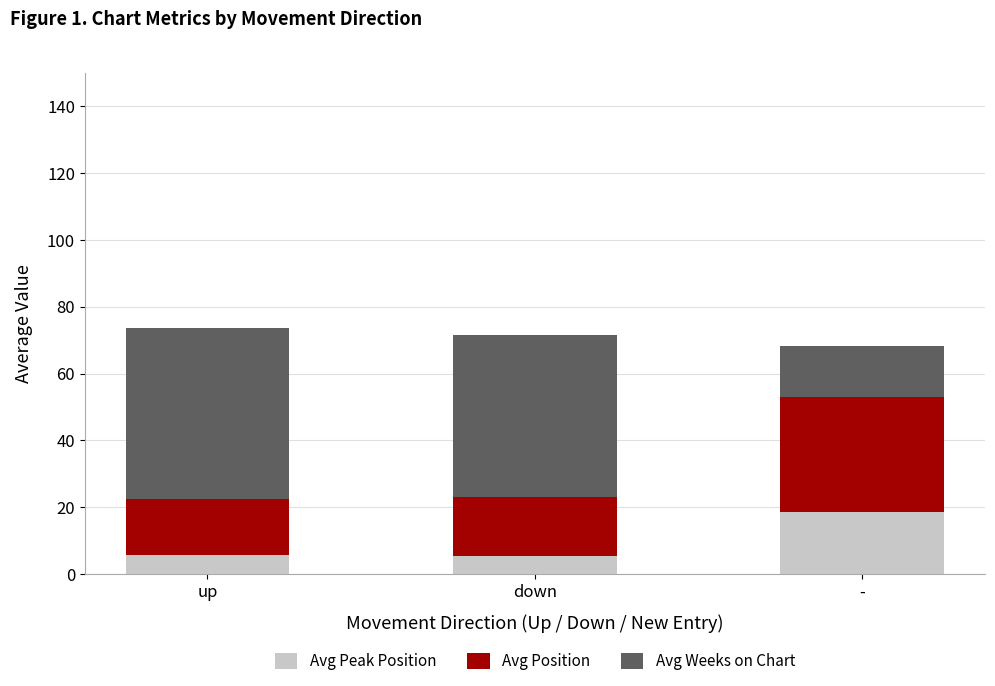

What is the sum of all Avg Peak Position values?

29.6